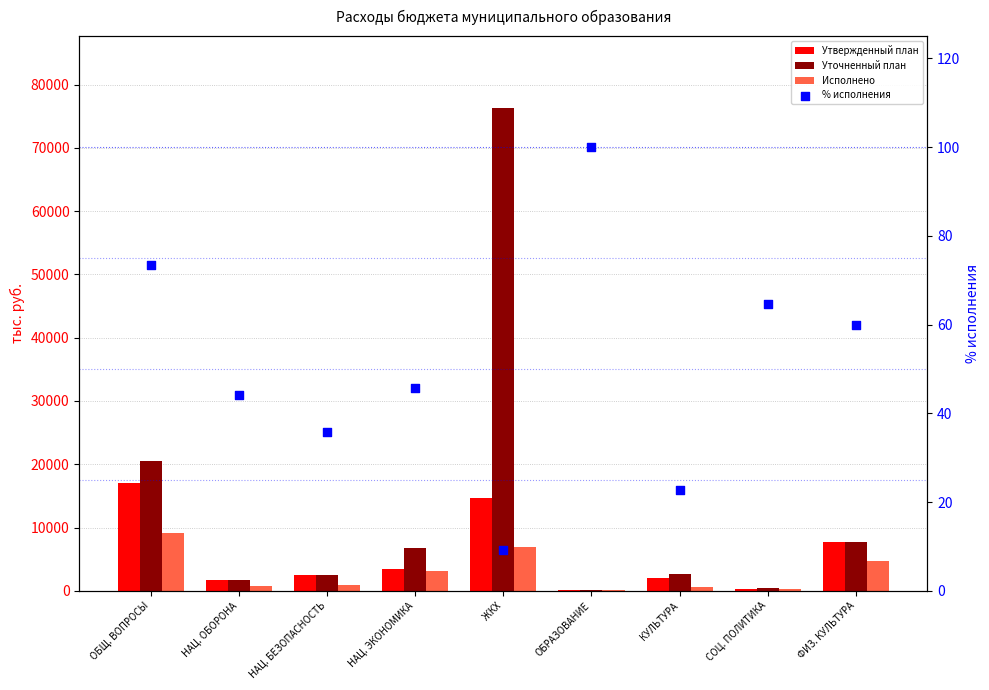

Which series has the largest Y range (max minus min)?

Уточненный план